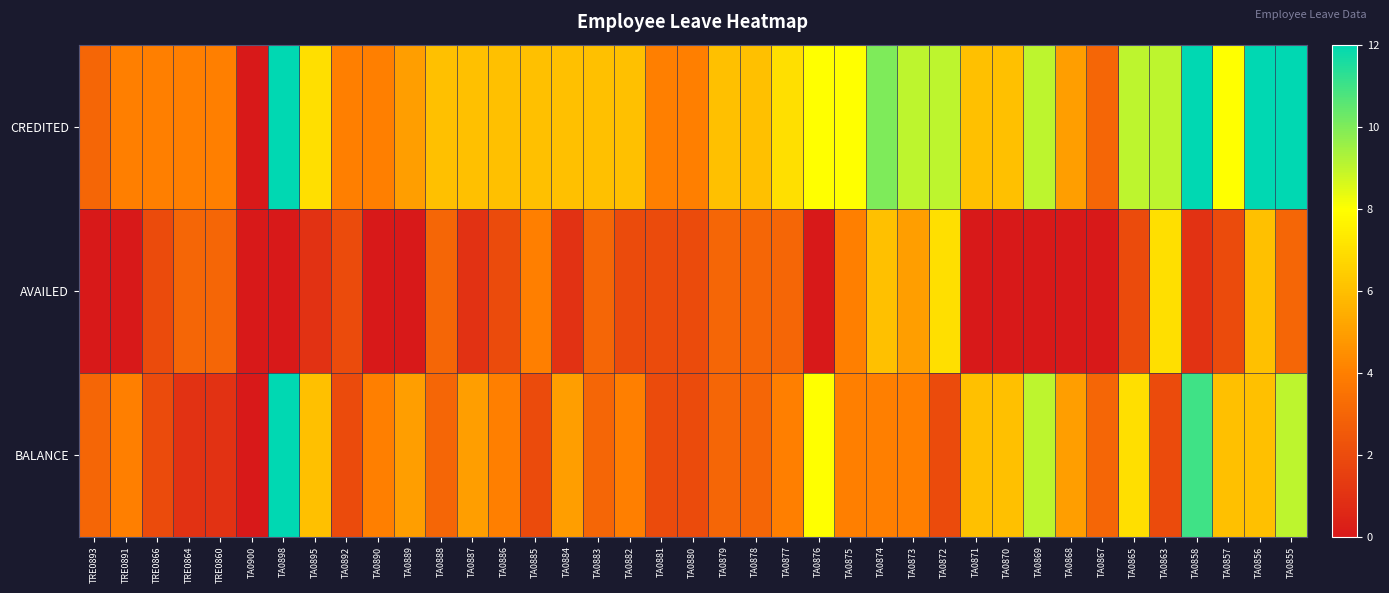

Between TA0885 and TA0874, which is larger?

TA0874